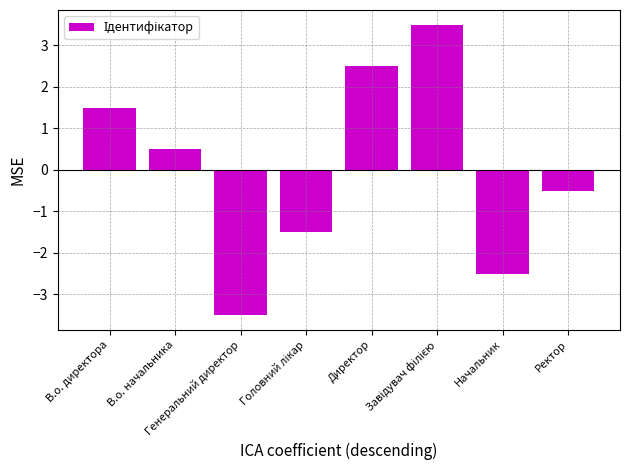

What is the difference between the second highest and minimum values?

6.0